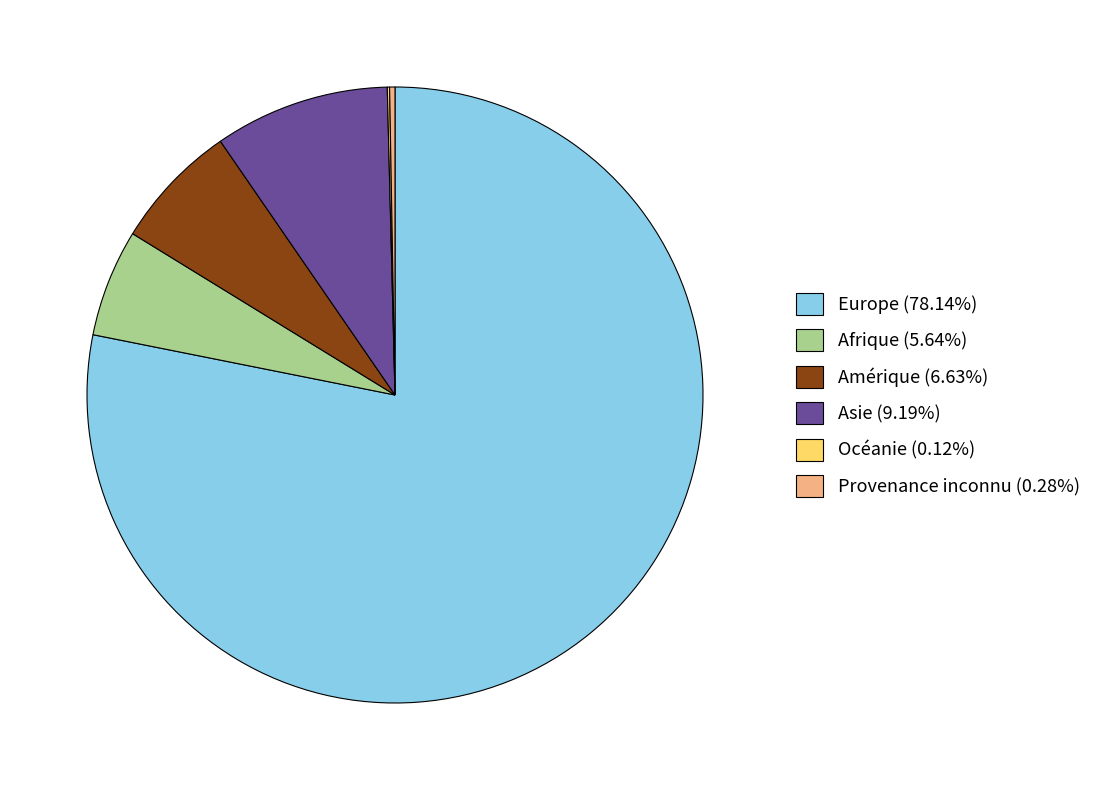

Is there a majority slice in this chart?

Yes